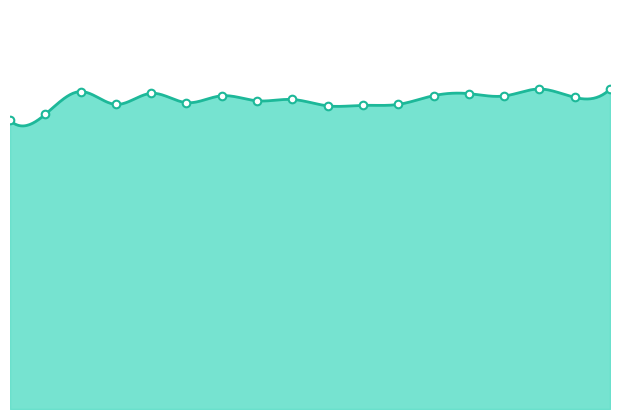

What is the ratio of the value at 00:23 to the value at 01:50?

1.0